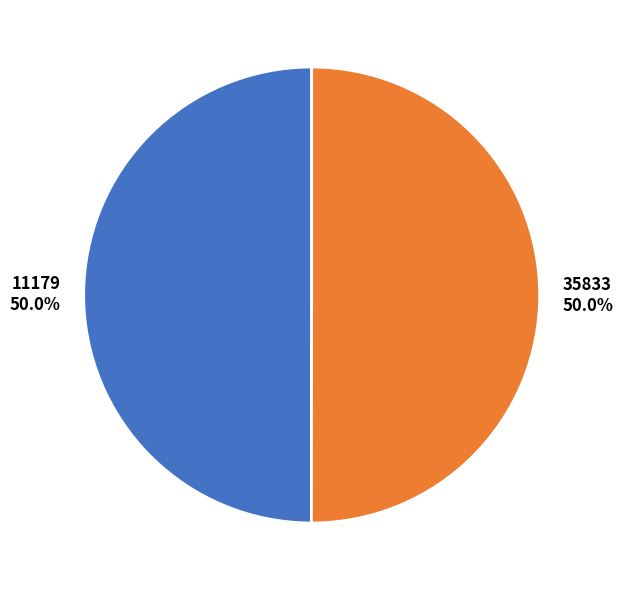

Is the sum of 35833 and 11179 greater than half?

Yes